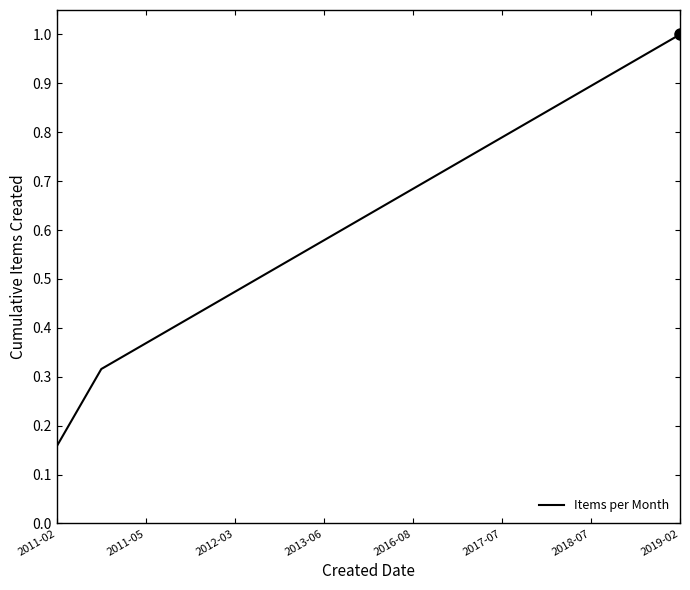

How many lines are shown in the chart?

1